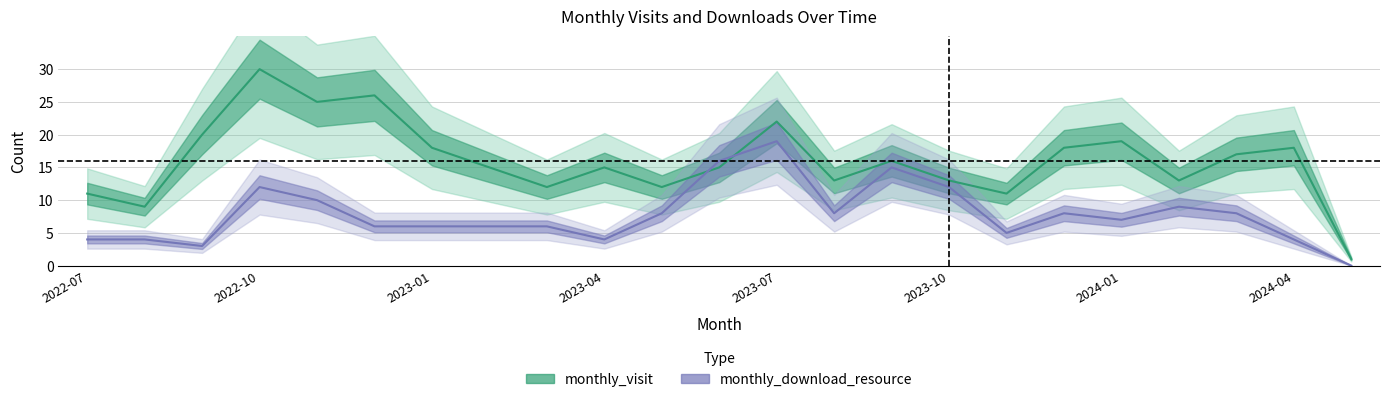

How many interior local valleys does the monthly_download_resource series have?

5